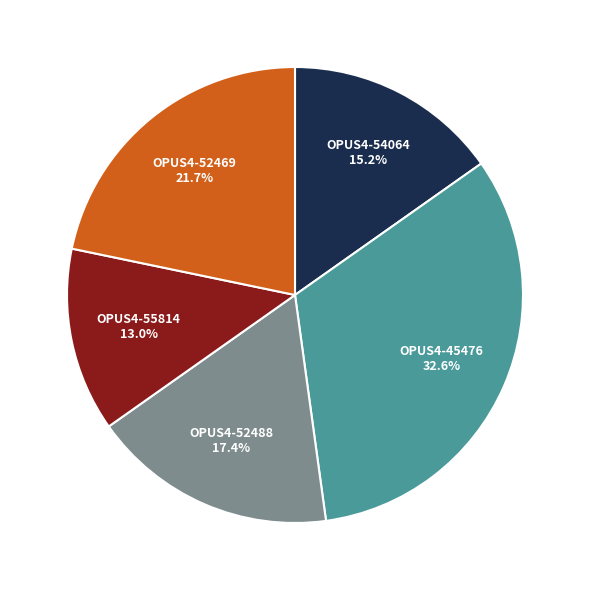

To the nearest percent, what is the difference between the largest and smallest slice percentages?

20%